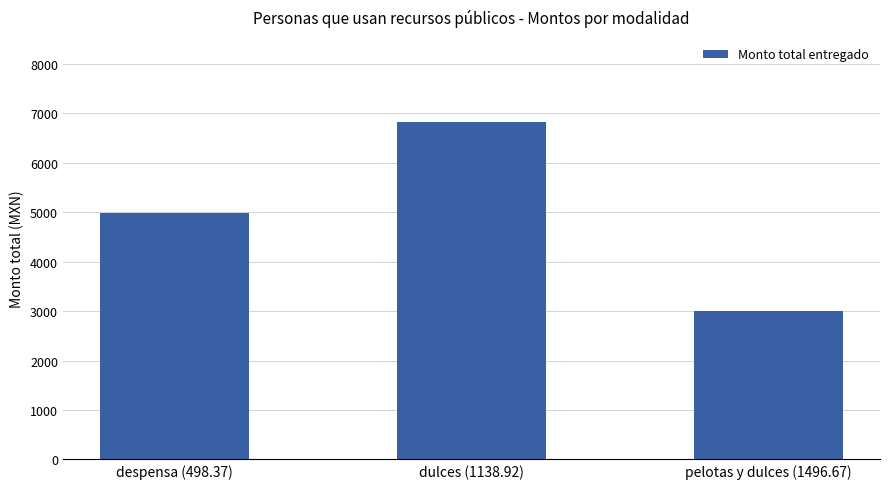

Reading right to left, list all the values displayed in this chart.

pelotas y dulces (1496.67)=2993.3	dulces (1138.92)=6833.5	despensa (498.37)=4983.7